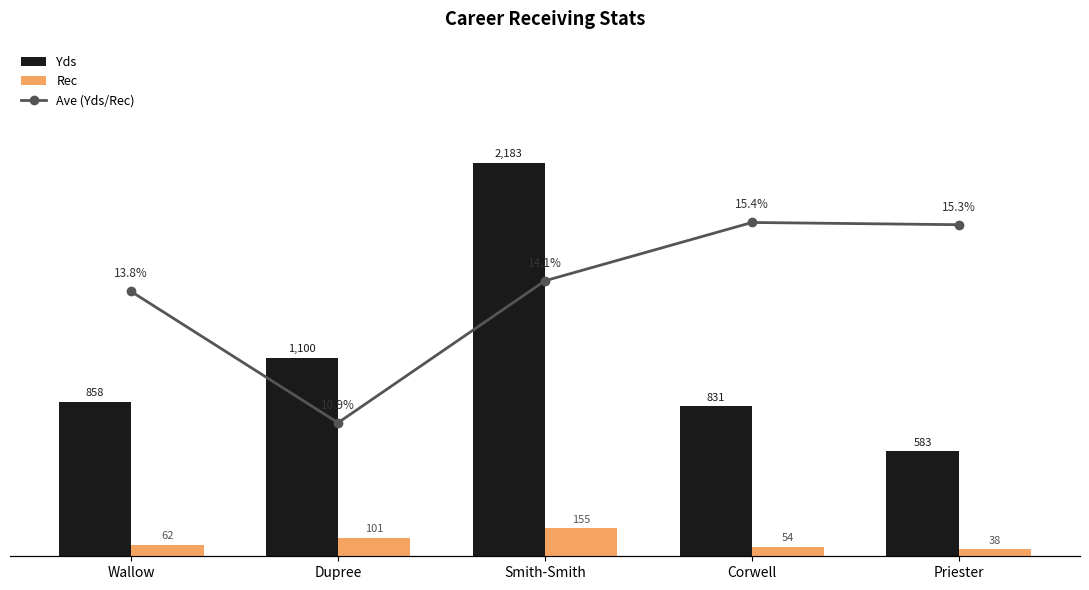

Is it true that Yds equals 583.0 at Priester?

True